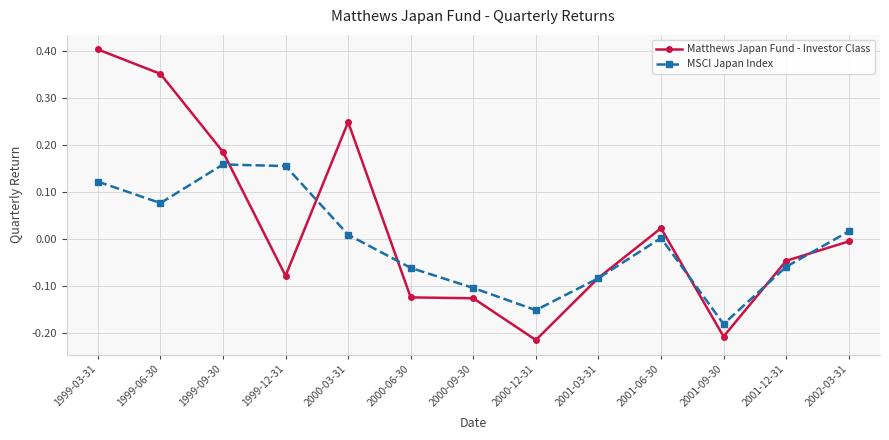

How many positive values does the Matthews Japan Fund - Investor Class series have?

5